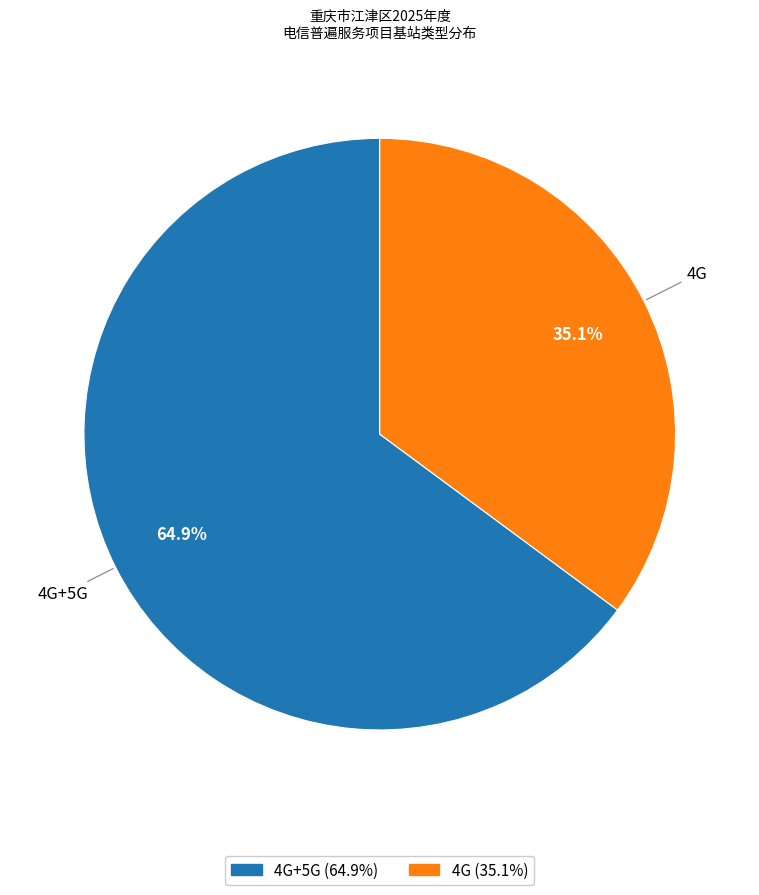

Is there a majority slice in this chart?

Yes